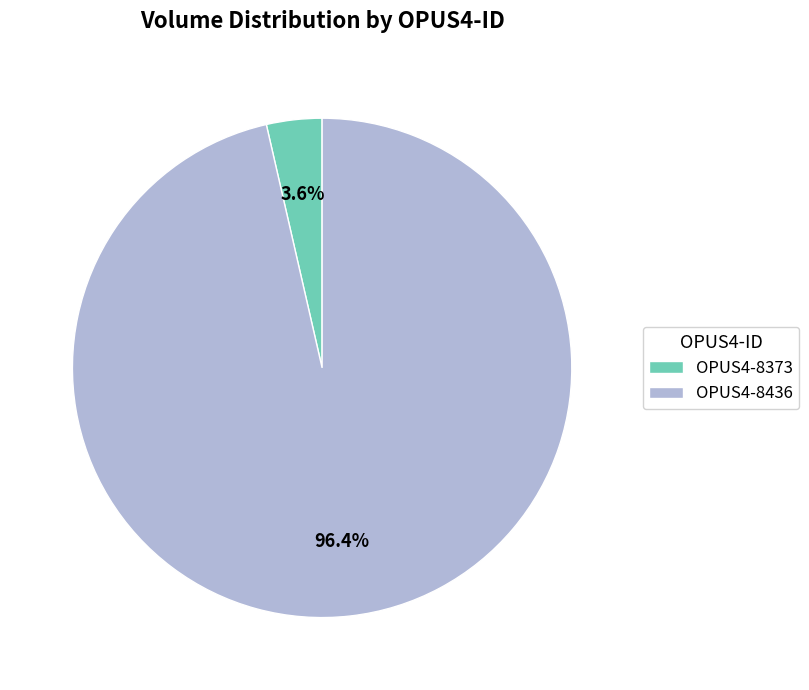

Combined, what portion of the pie is OPUS4-8436 and OPUS4-8373?

100.0%